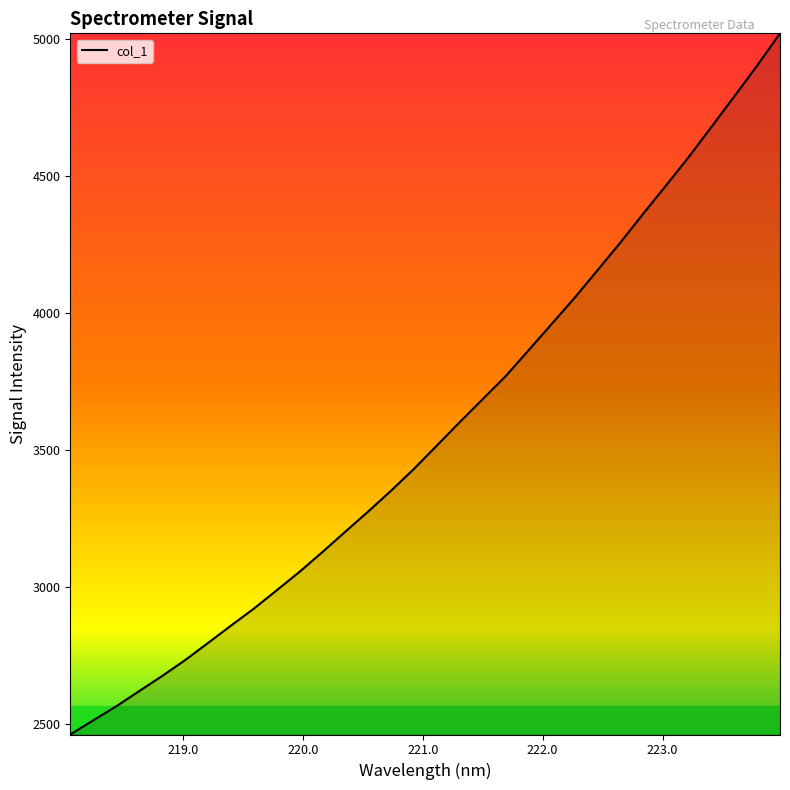

What is the minimum value shown in the chart?

2463.4